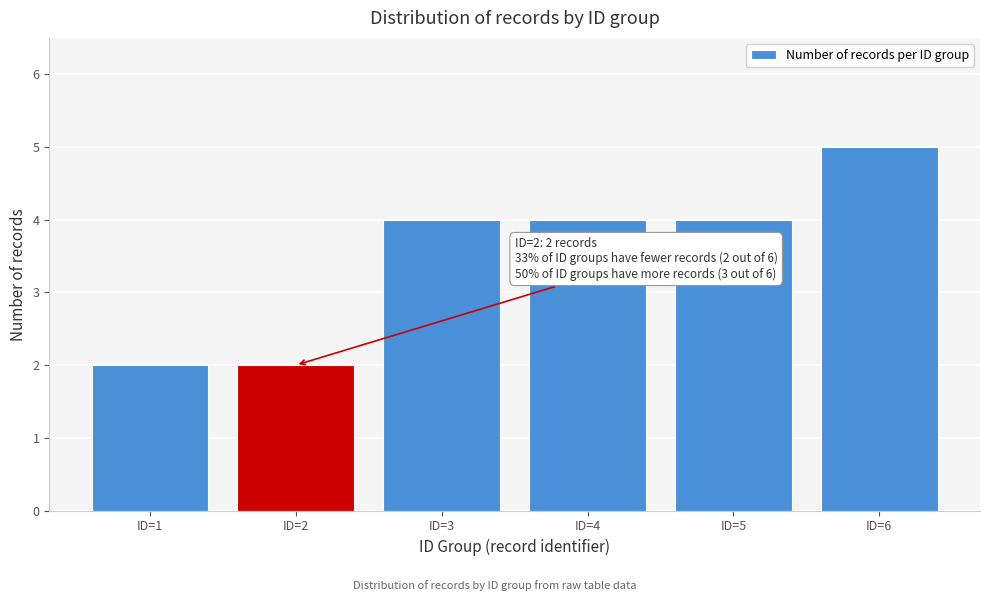

Reading left to right, transcribe all the data shown in this chart.

ID=1=2	ID=2=2	ID=3=4	ID=4=4	ID=5=4	ID=6=5